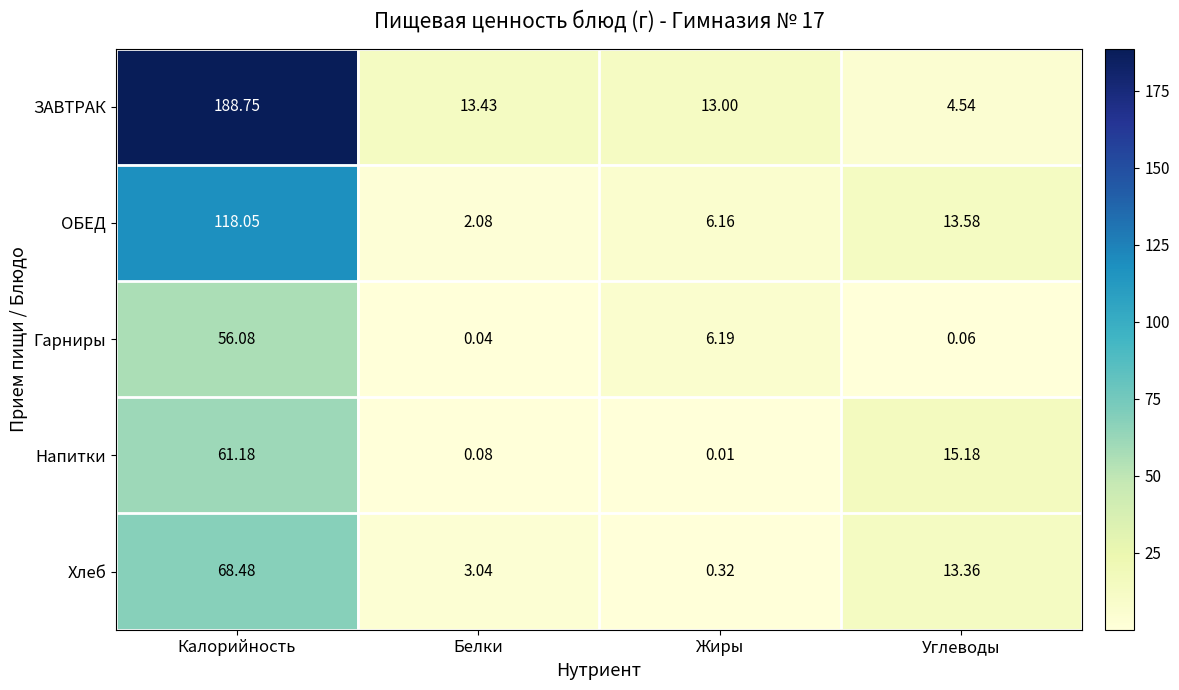

Between Калорийность and Жиры, which series saw the biggest shift?

ЗАВТРАК